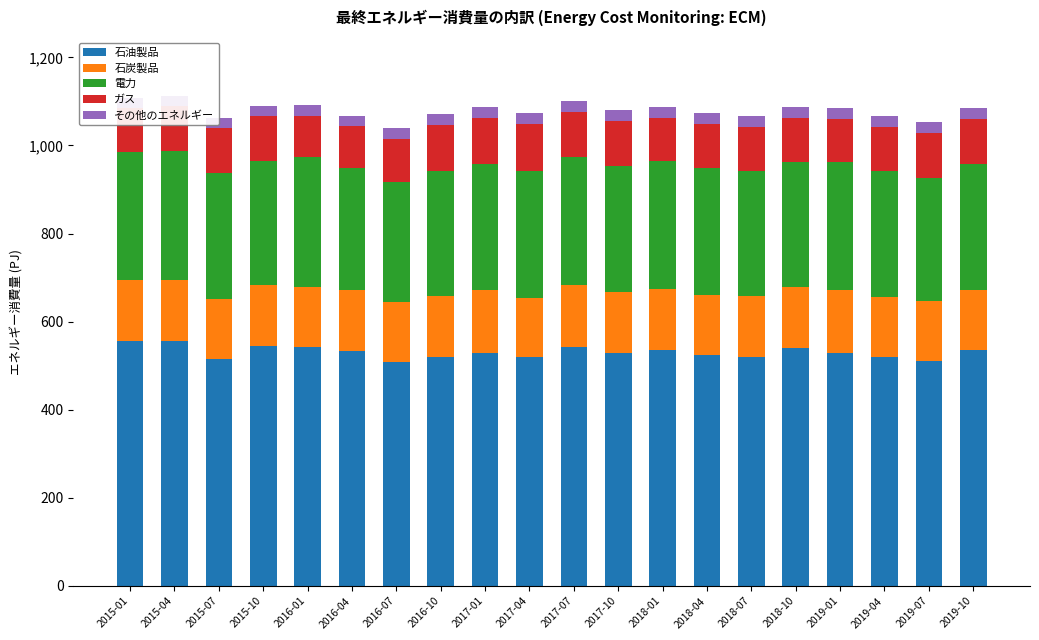

What is the sum of the 石炭製品 values at 2019-07 and 2017-10?

275.0